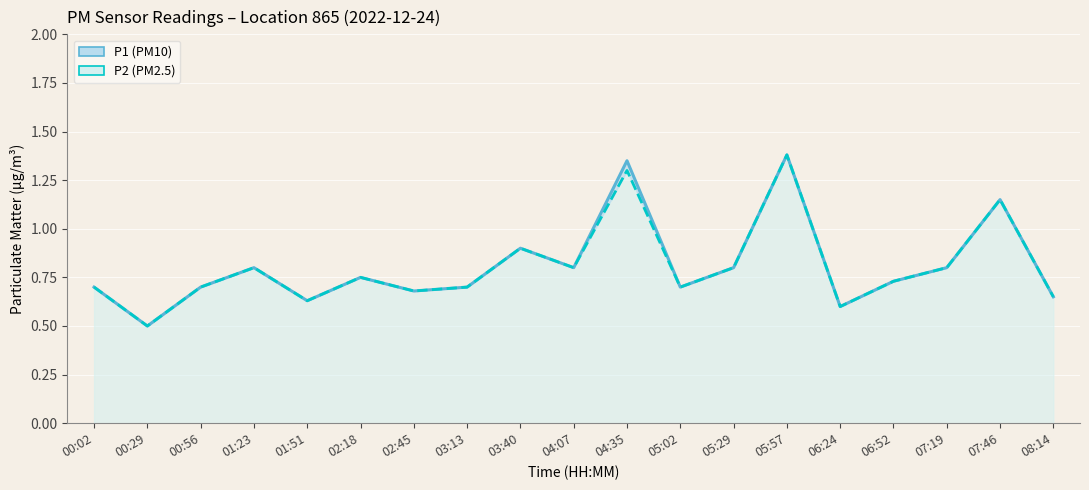

What is the label of the 16th point from the right?

01:23